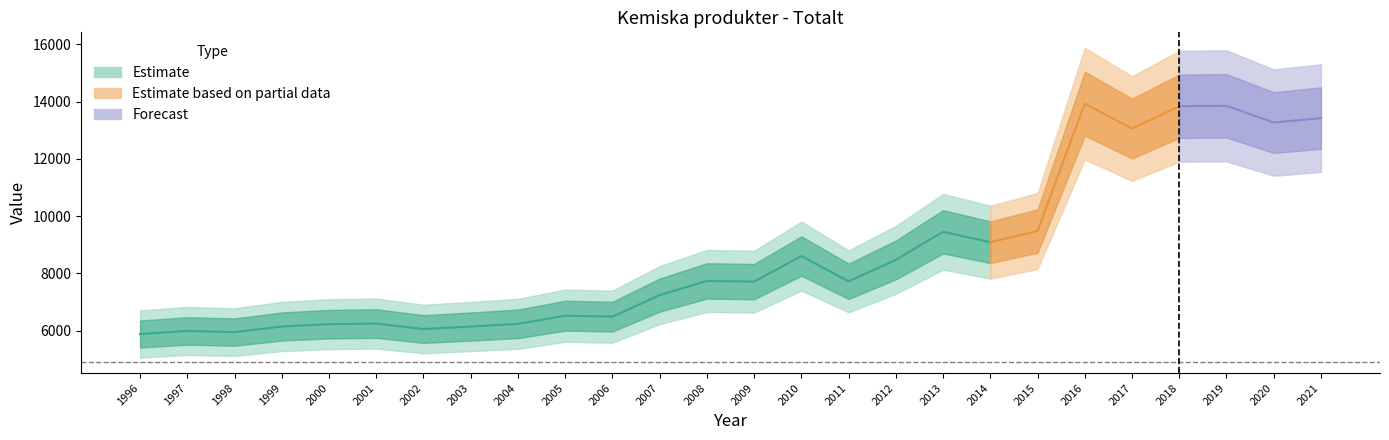

Which label corresponds to the smallest value in the chart?

1996